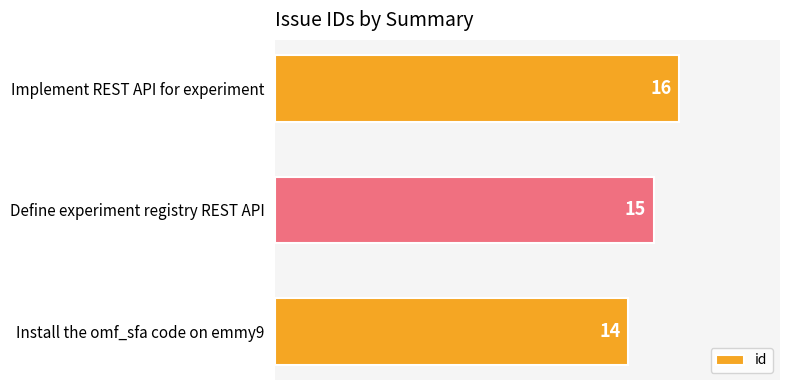

True or false: the data shows 15 at Define experiment registry REST API.

True